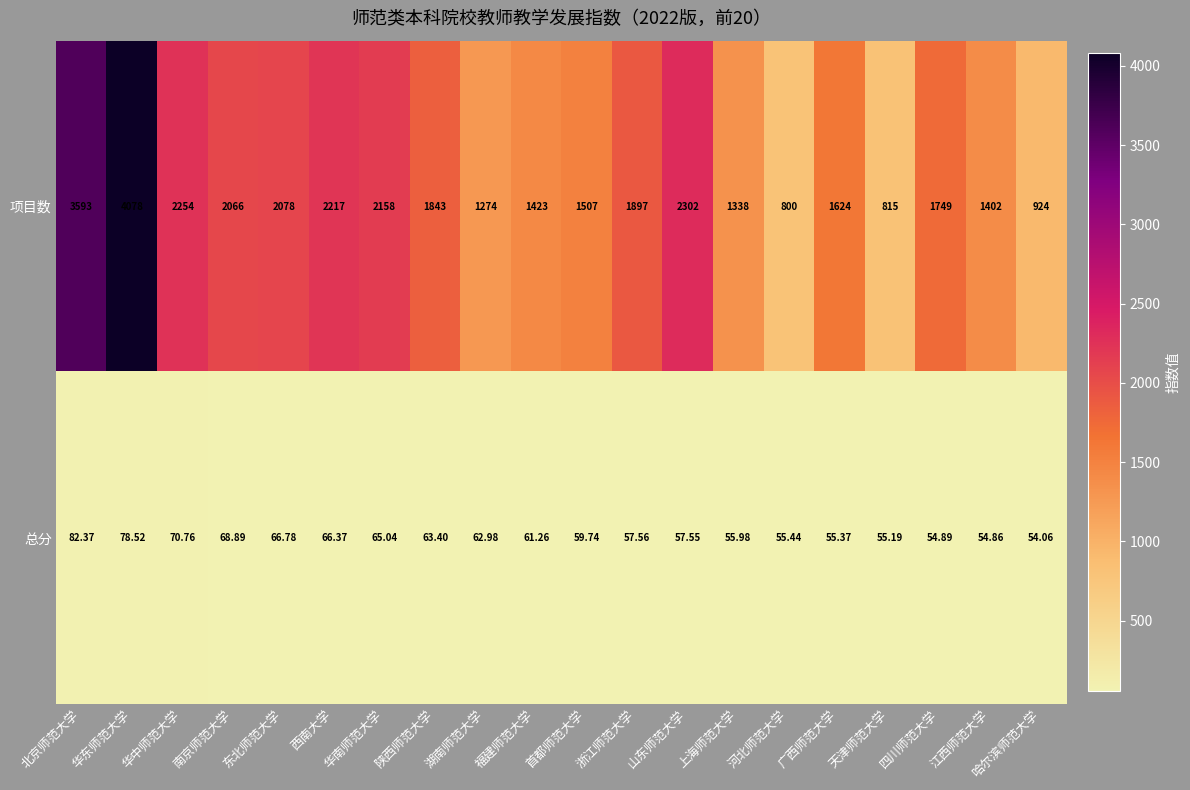

At which label does 总分 reach its peak?

北京师范大学